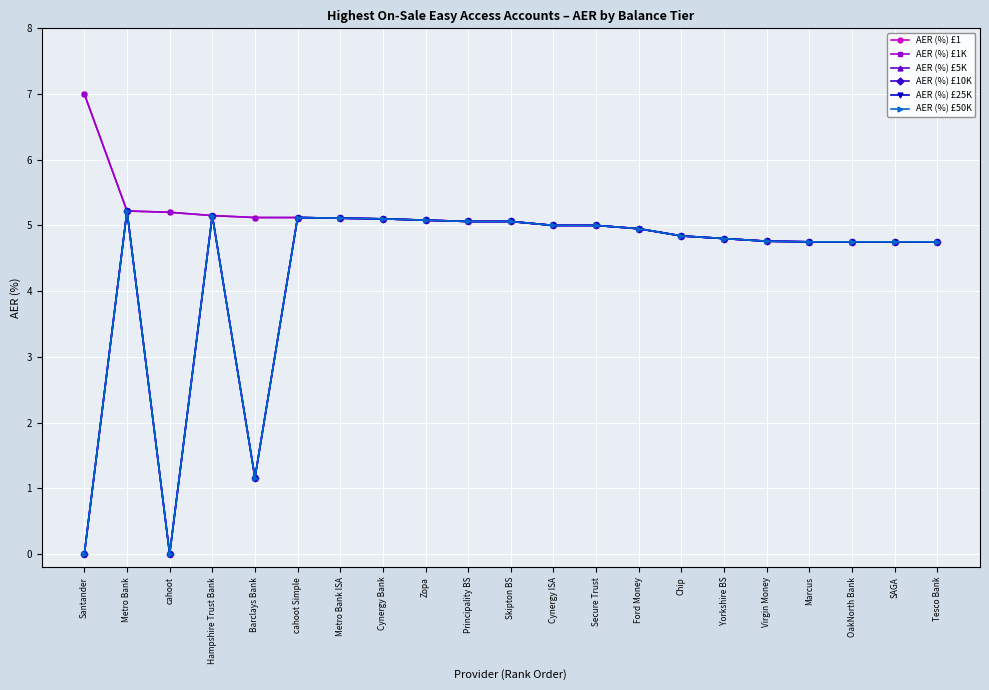

At Tesco Bank, list the series in order from largest to smallest.

AER (%) £1, AER (%) £1K, AER (%) £5K, AER (%) £10K, AER (%) £25K, AER (%) £50K